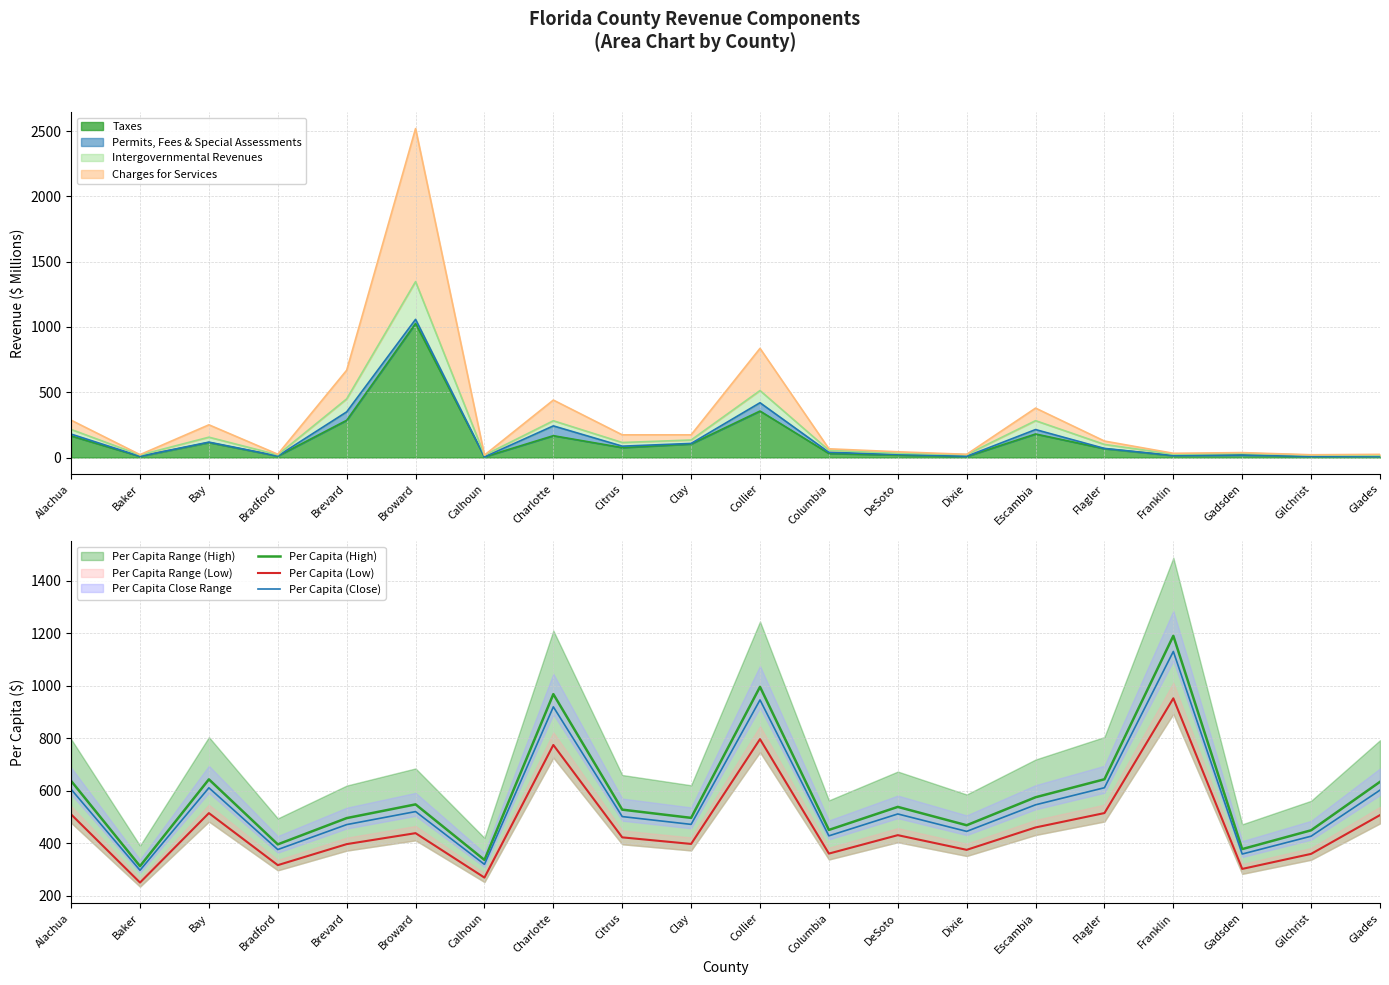

Which category has the highest value across all series?

Franklin